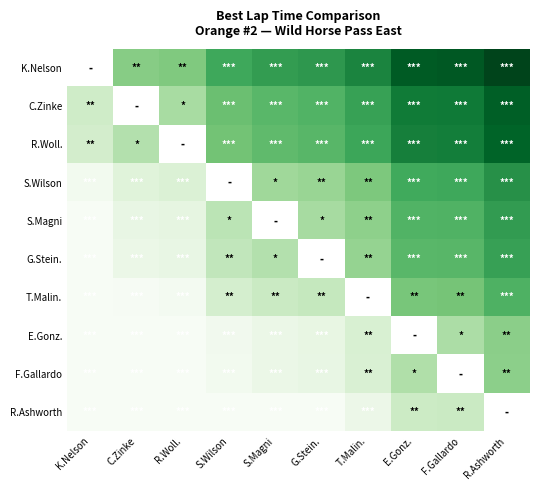

What is the difference between the highest and lowest values at E.Gonz.?

6.3